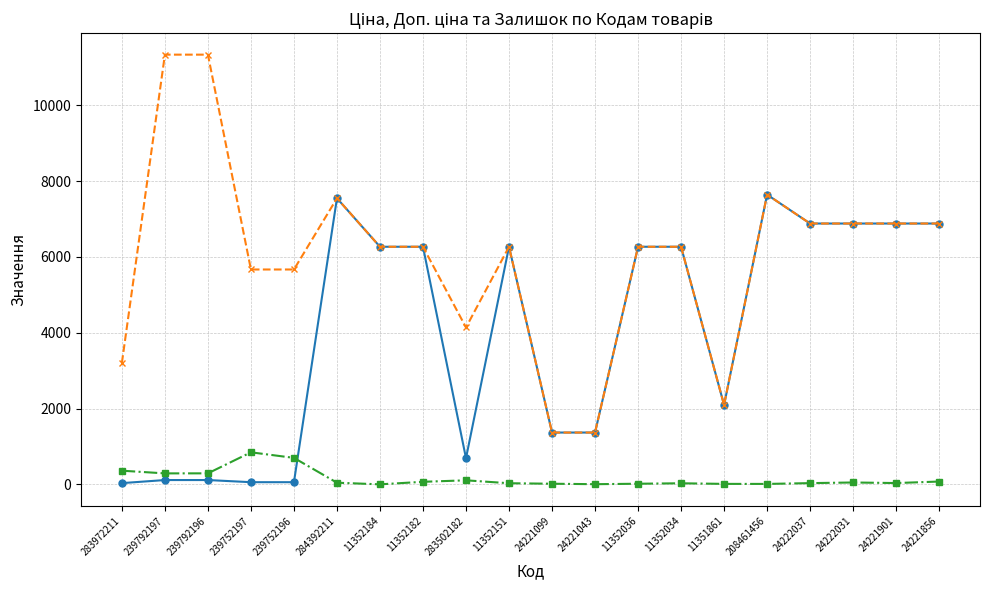

What is the maximum value shown in the chart?

11334.0